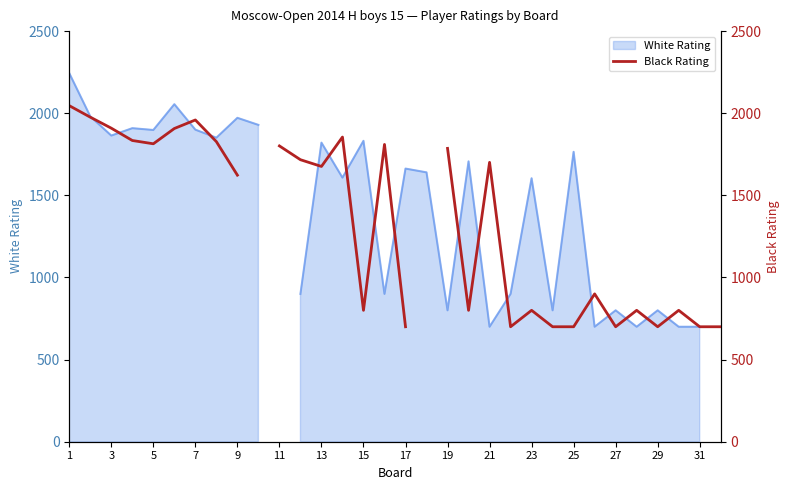

Which has a higher value, 25 or 7?

7